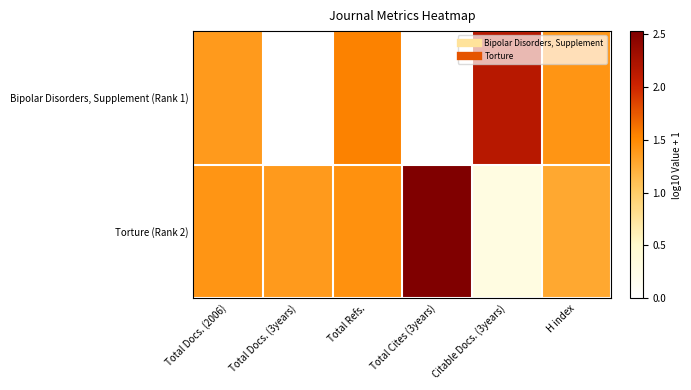

What is the total value across all series at Total Cites (3years)?

2.5